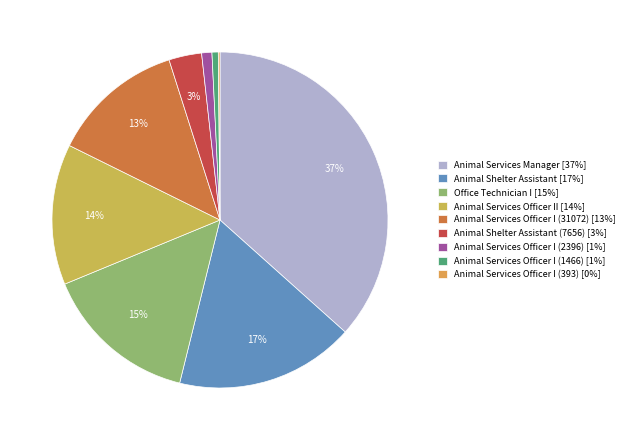

How many slices are in this pie chart?

9